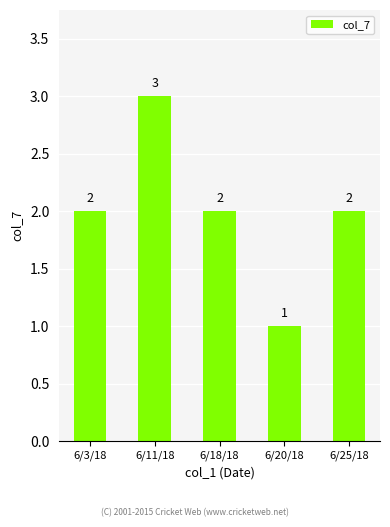

What position from the right is 6/3/18?

5